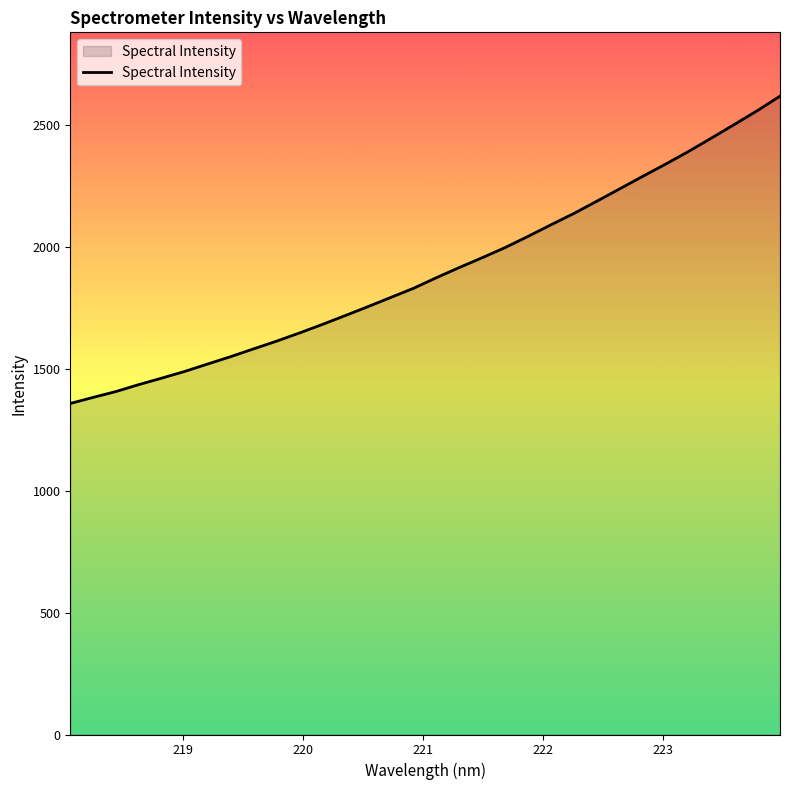

What is the maximum value shown in the chart?

2618.3